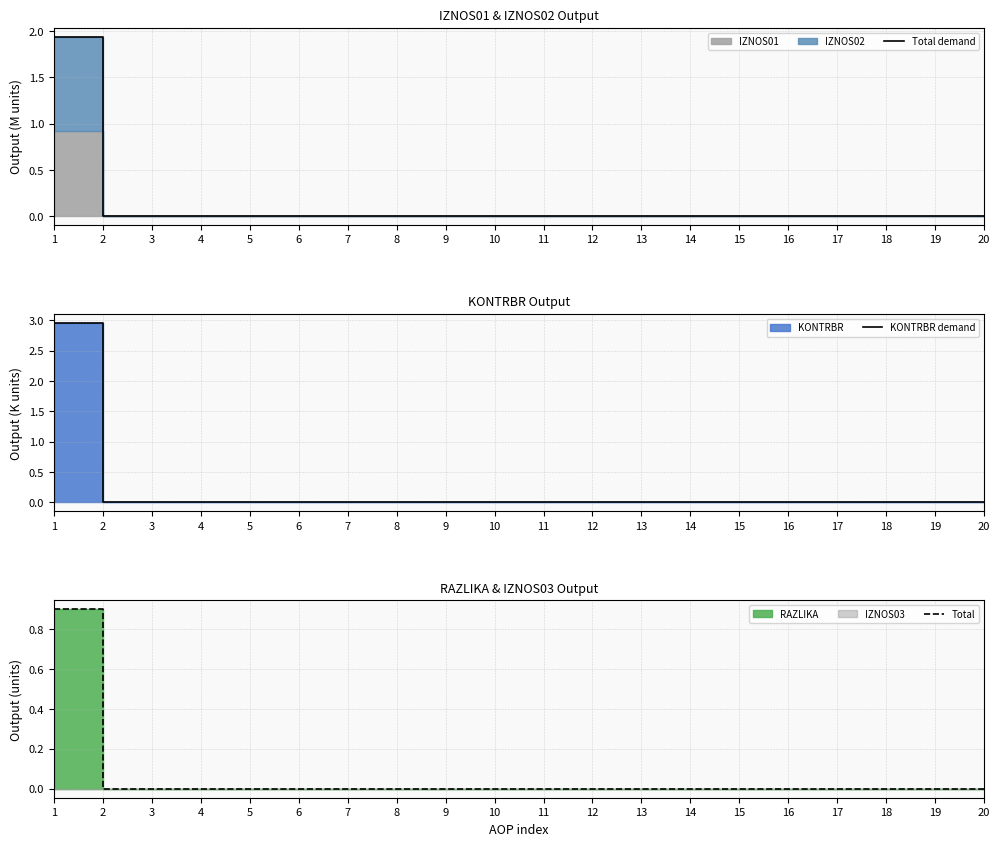

Does the chart have visible grid lines?

Yes